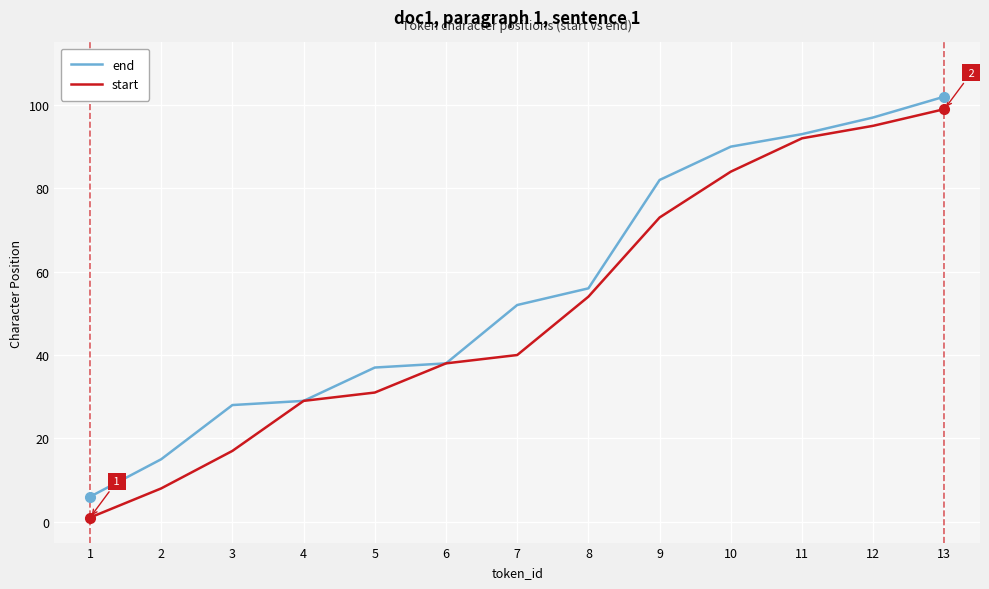

What is the minimum value shown in the chart?

1